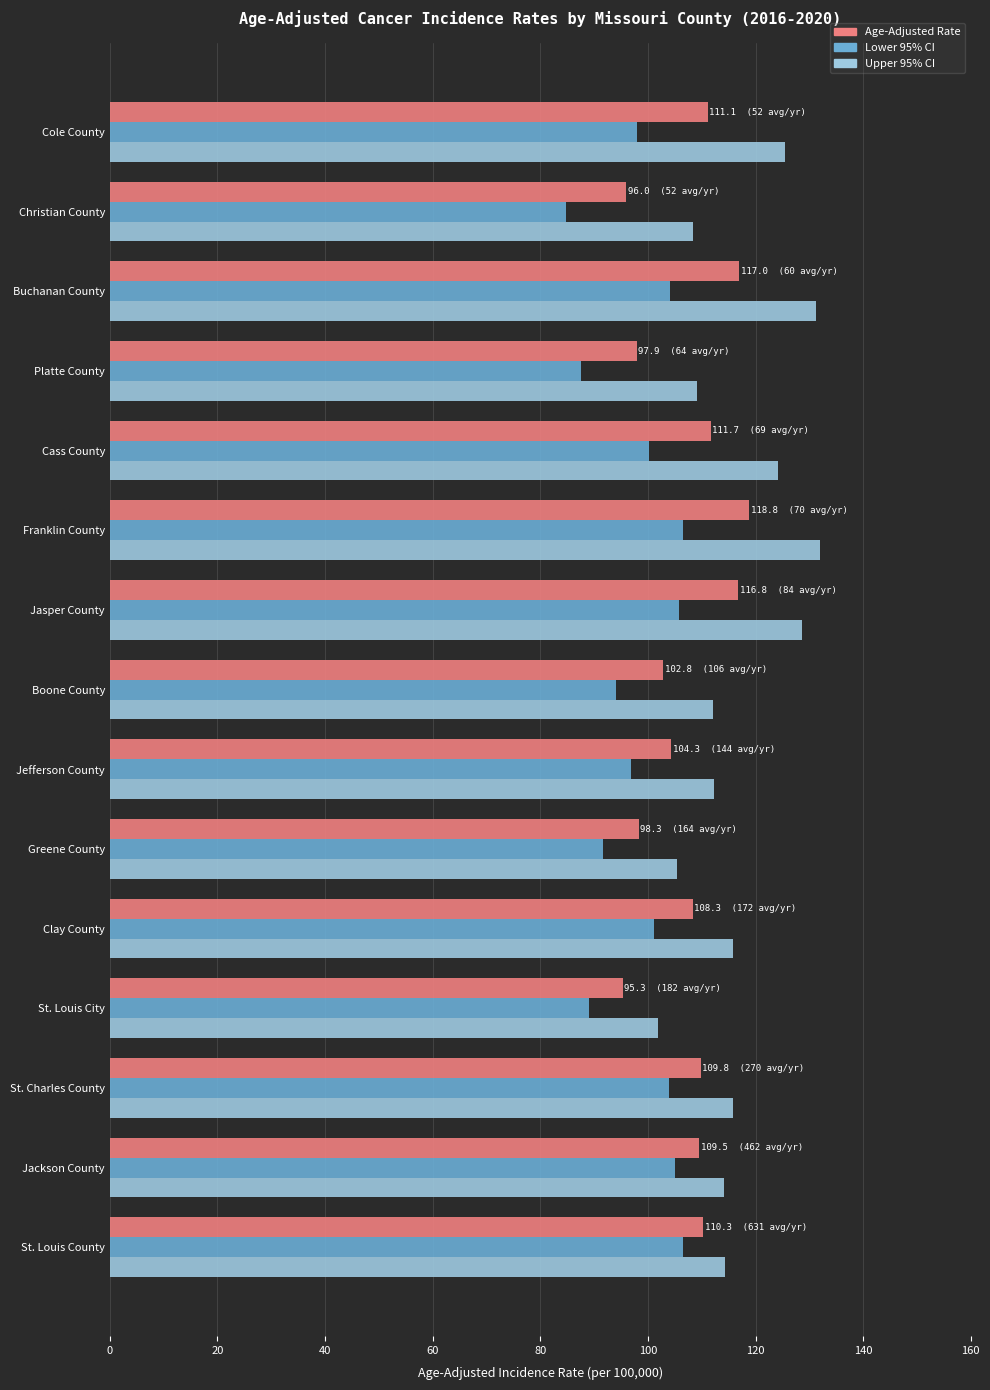

The value of Age-Adjusted Rate at Cole County is 111.1. True or false?

True